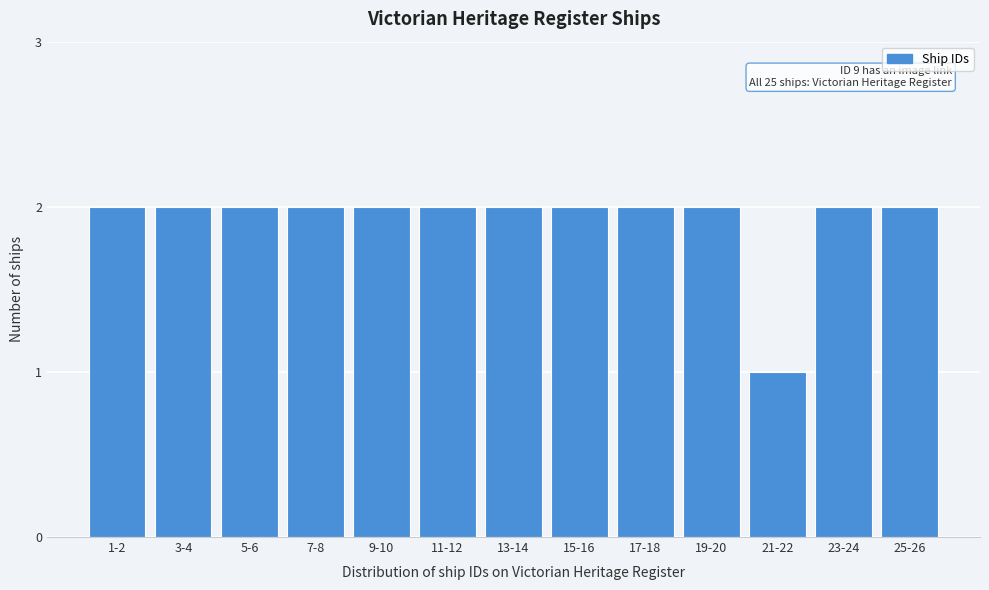

Reading right to left, transcribe all the data shown in this chart.

25-26=2	23-24=2	21-22=1	19-20=2	17-18=2	15-16=2	13-14=2	11-12=2	9-10=2	7-8=2	5-6=2	3-4=2	1-2=2